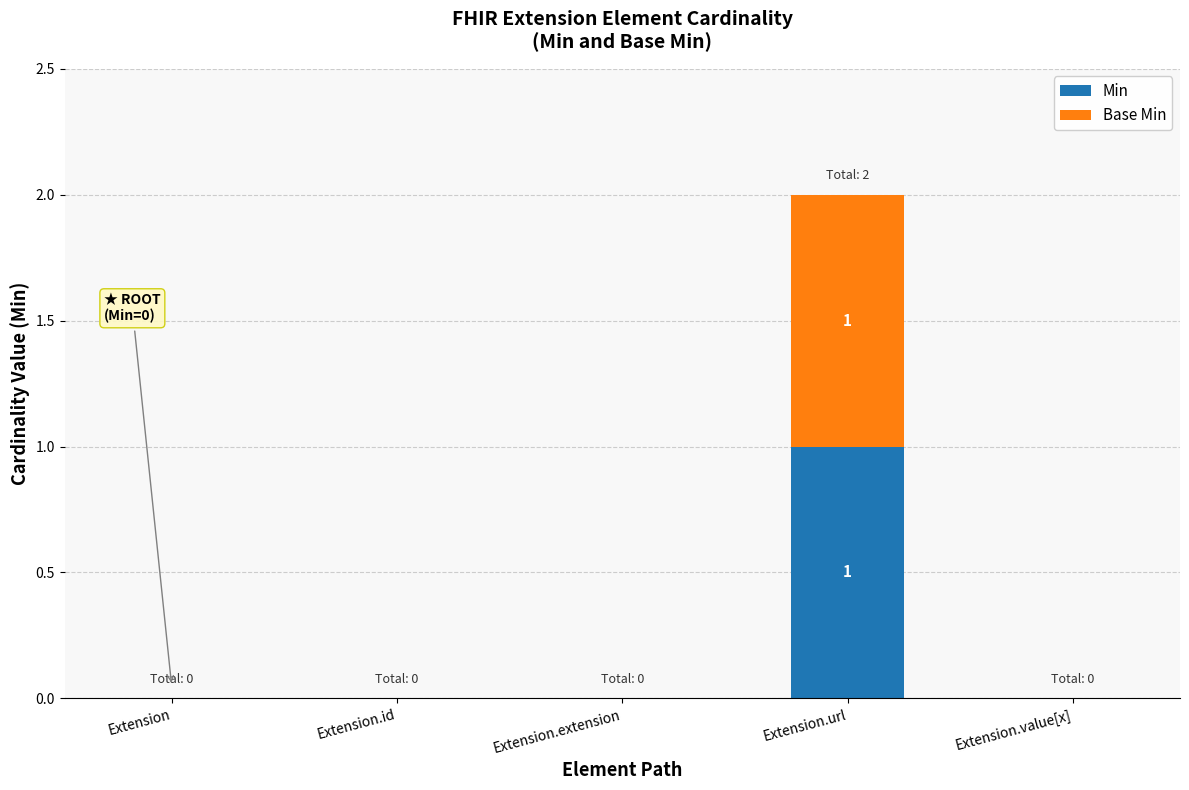

True or false: Min has a value of 0 at Extension.value[x].

True